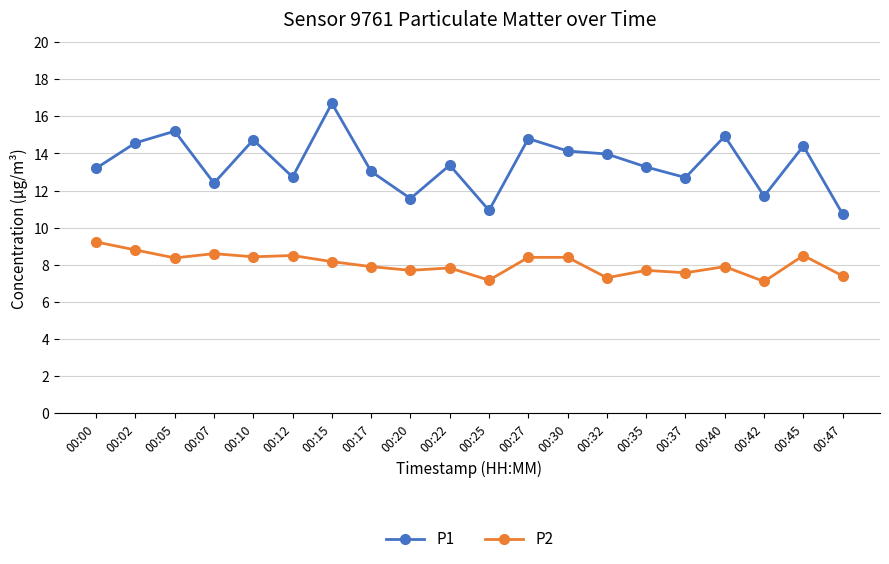

True or false: P1 and P2 intersect in this chart.

False